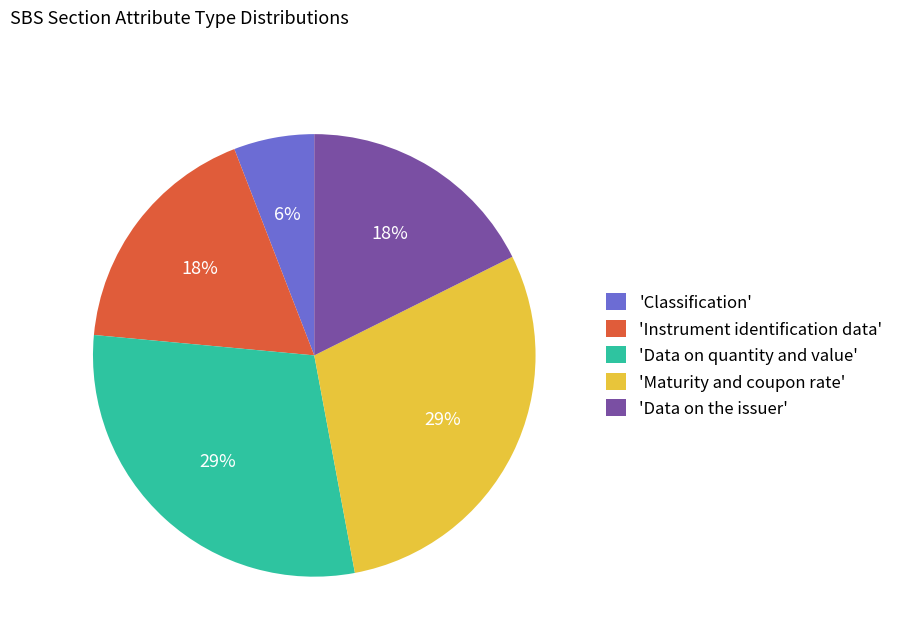

Combined, do 'Classification' and 'Instrument identification data' account for over 50%?

No